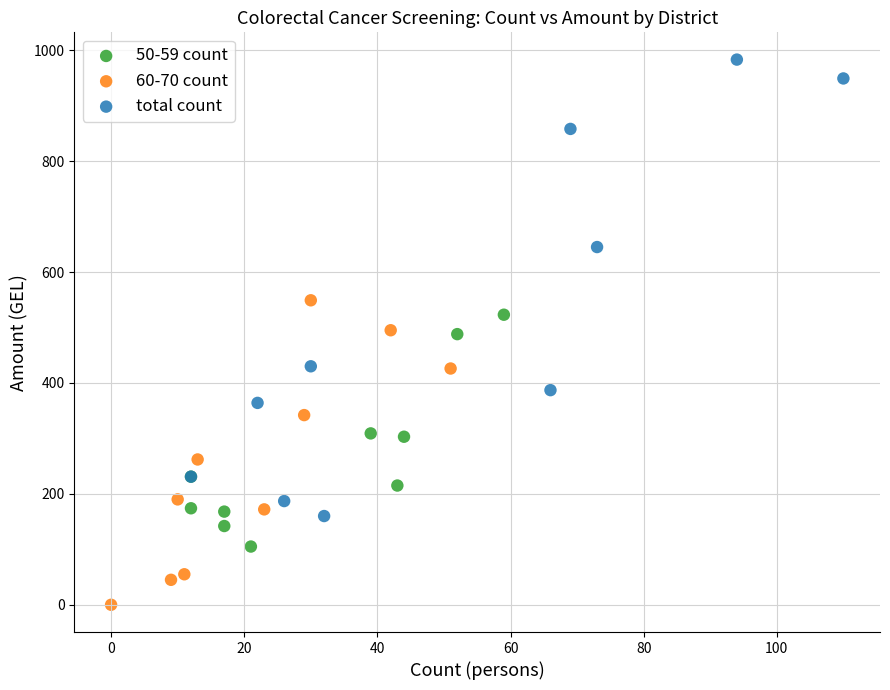

Which series reaches the maximum Y coordinate?

total count